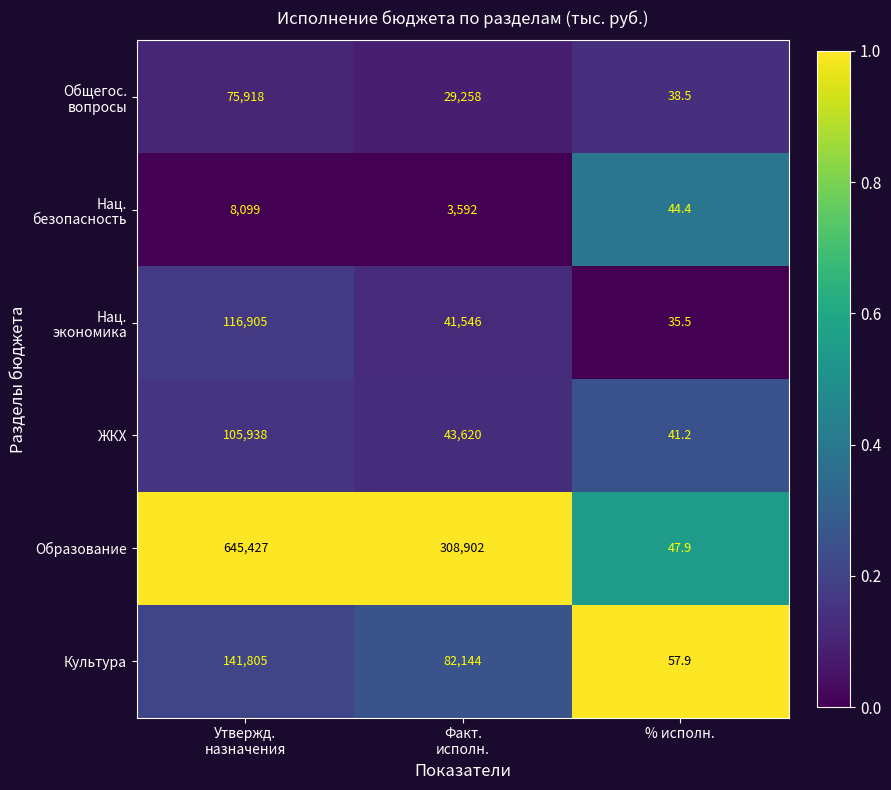

Is it true that ЖКХ equals 17.1 at % исполн.?

False